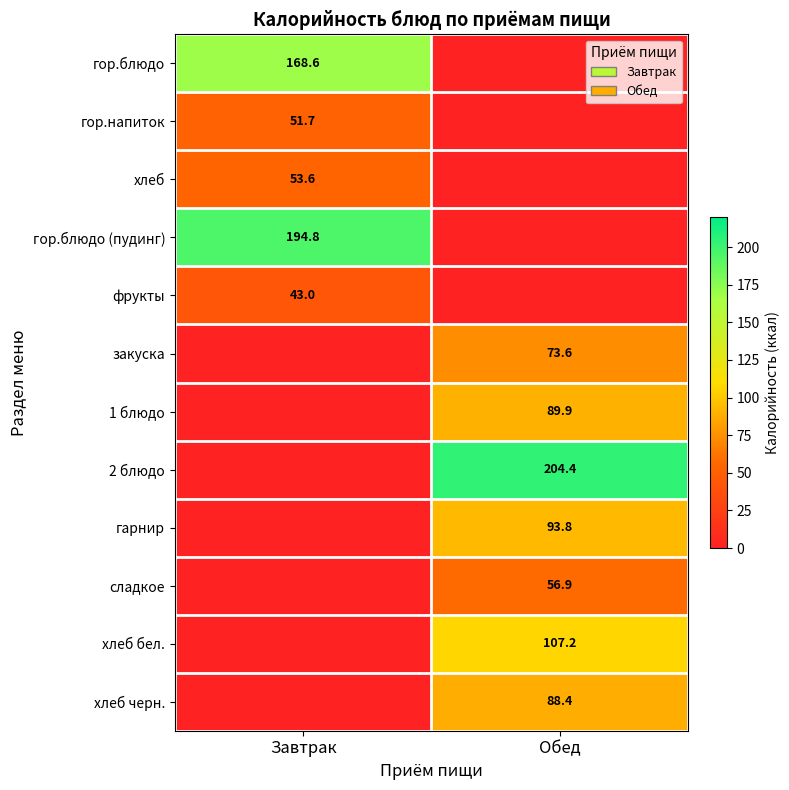

At which category does the chart reach its minimum across all series?

Обед